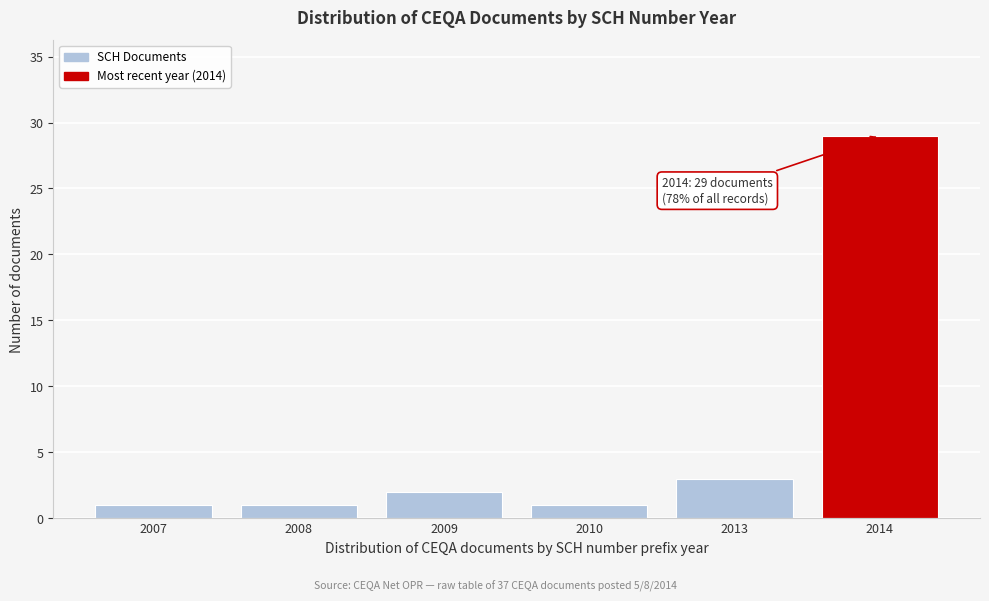

Reading left to right, what are all the values shown in this chart?

1	1	2	1	3	29